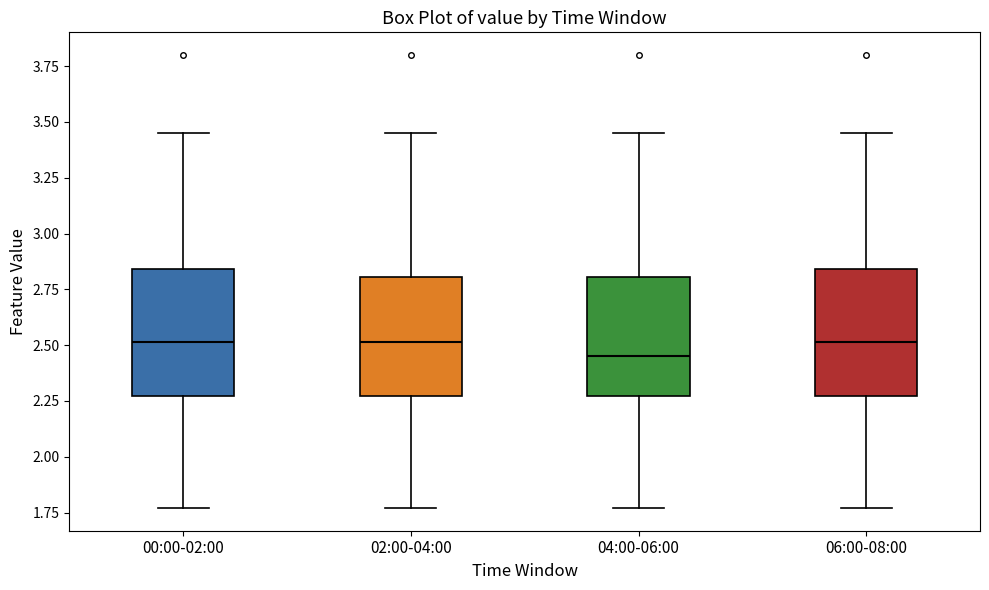

Reading left to right, read every box against the y-axis: the position of its median line, the range the box covers, and the ends of its whiskers. The values are not printed on the chart, so give them approximately, as read against the axis.

00:00-02:00: median 2.50, box 2.25 to 2.85, whiskers 1.75 to 3.45
02:00-04:00: median 2.50, box 2.25 to 2.80, whiskers 1.75 to 3.45
04:00-06:00: median 2.45, box 2.25 to 2.80, whiskers 1.75 to 3.45
06:00-08:00: median 2.50, box 2.25 to 2.85, whiskers 1.75 to 3.45